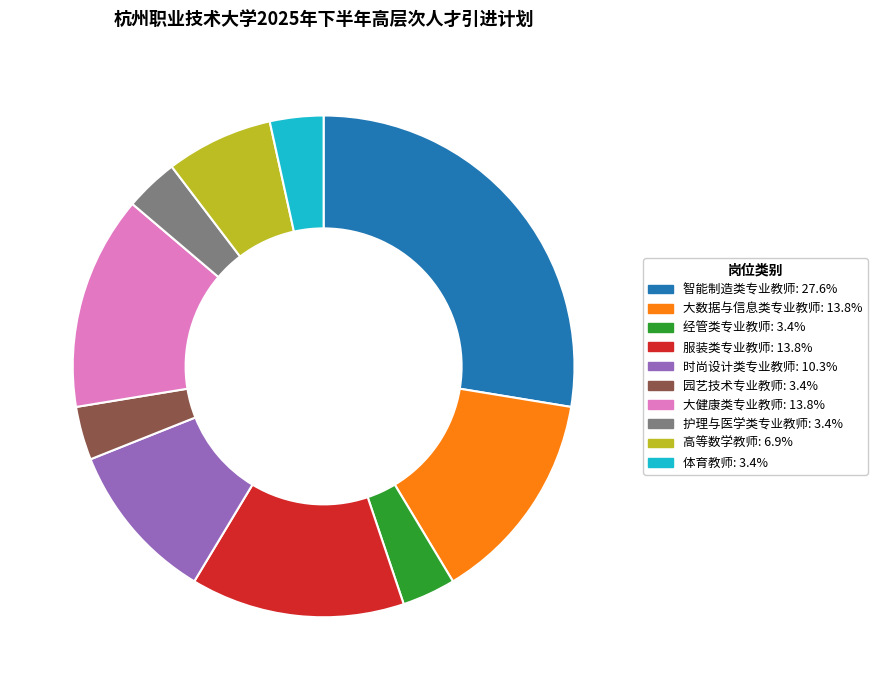

Is the sum of 高等数学教师 and 体育教师 greater than half?

No